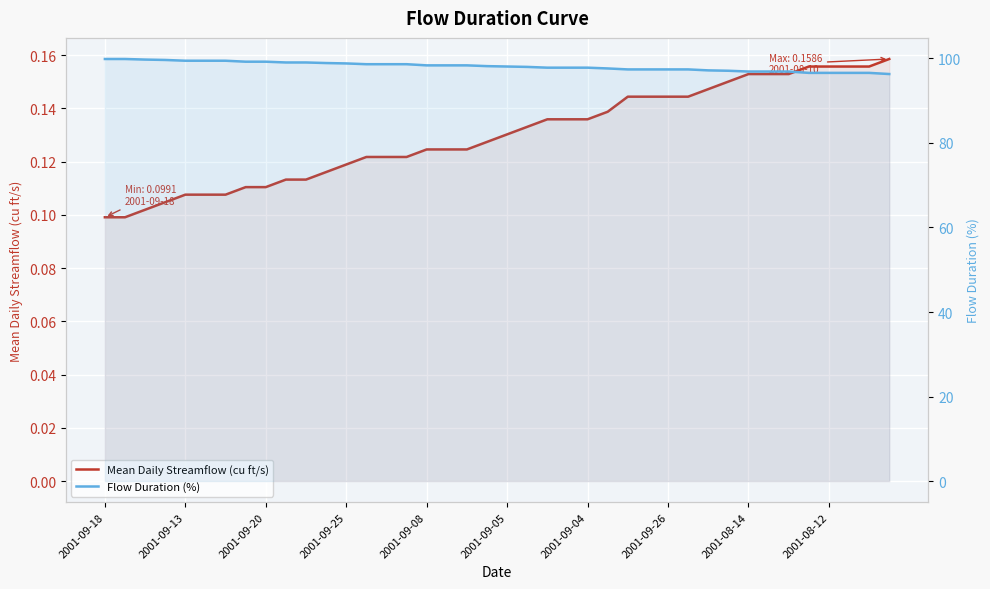

Where does the Flow Duration (%) series first go above 98?

2001-09-18